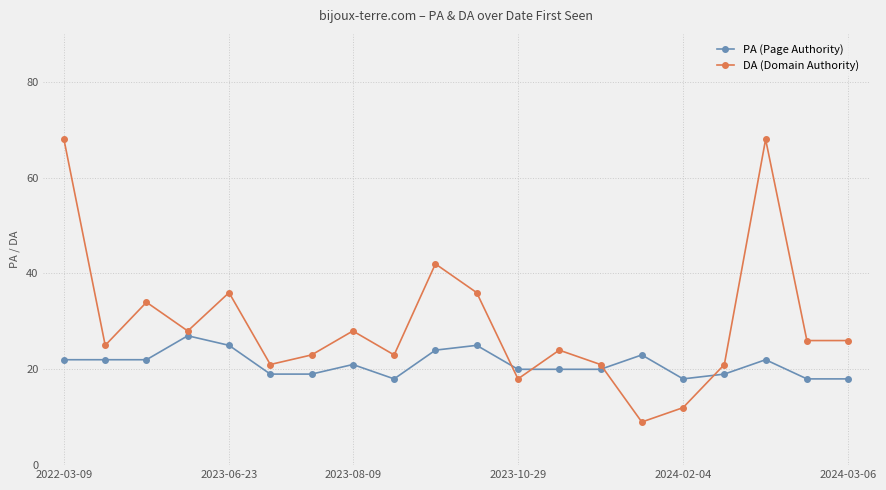

How many distinct data groups are displayed?

2